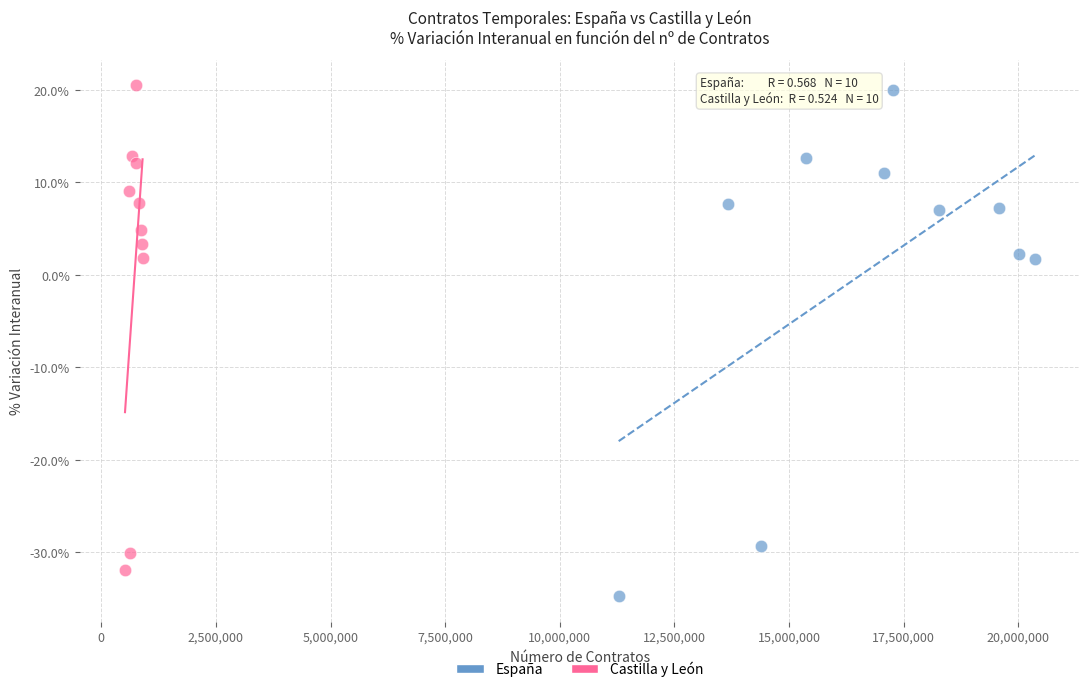

What are all the series names shown in the legend?

España, Castilla y León